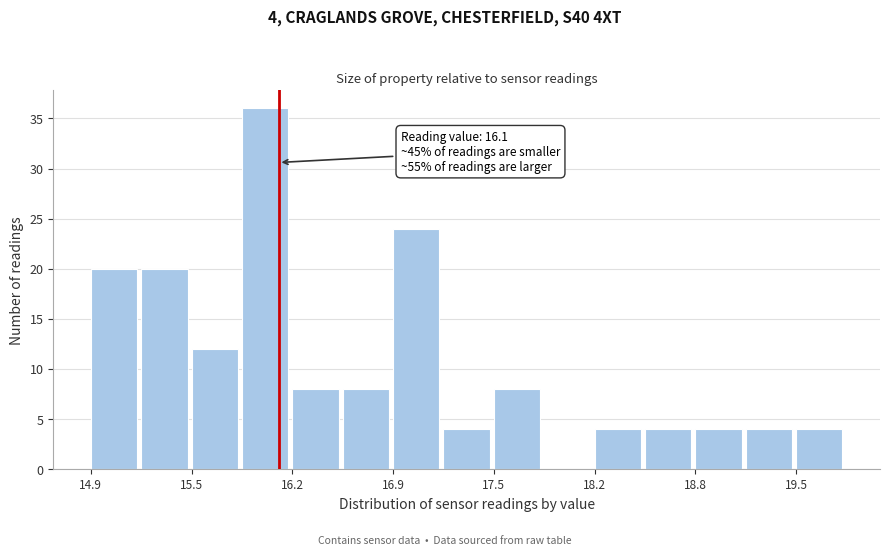

Read against the x-axis, roughly where is the centre of the tallest bar?

16.0